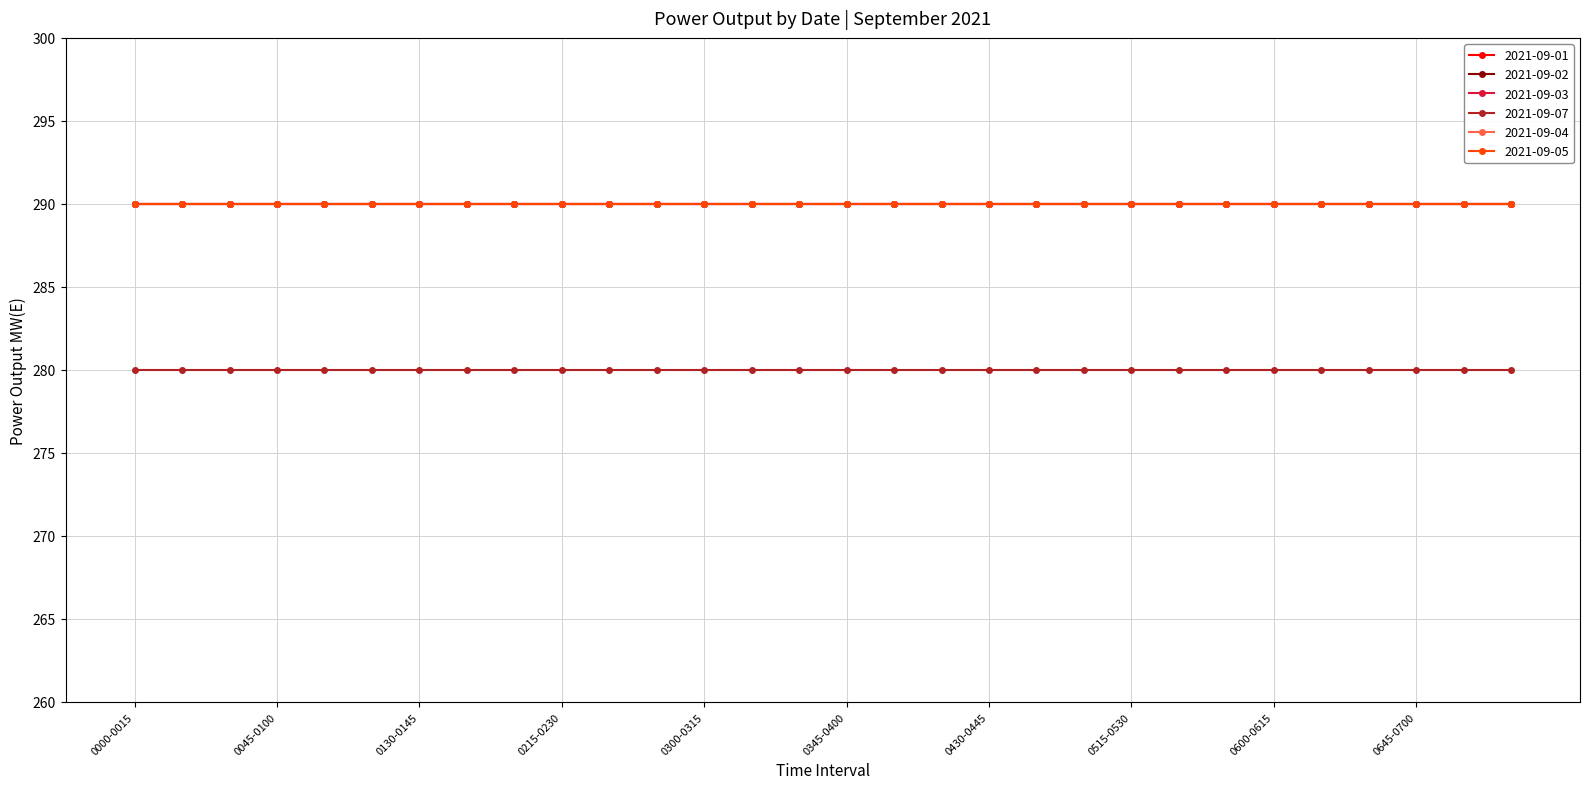

Does the chart have visible grid lines?

Yes